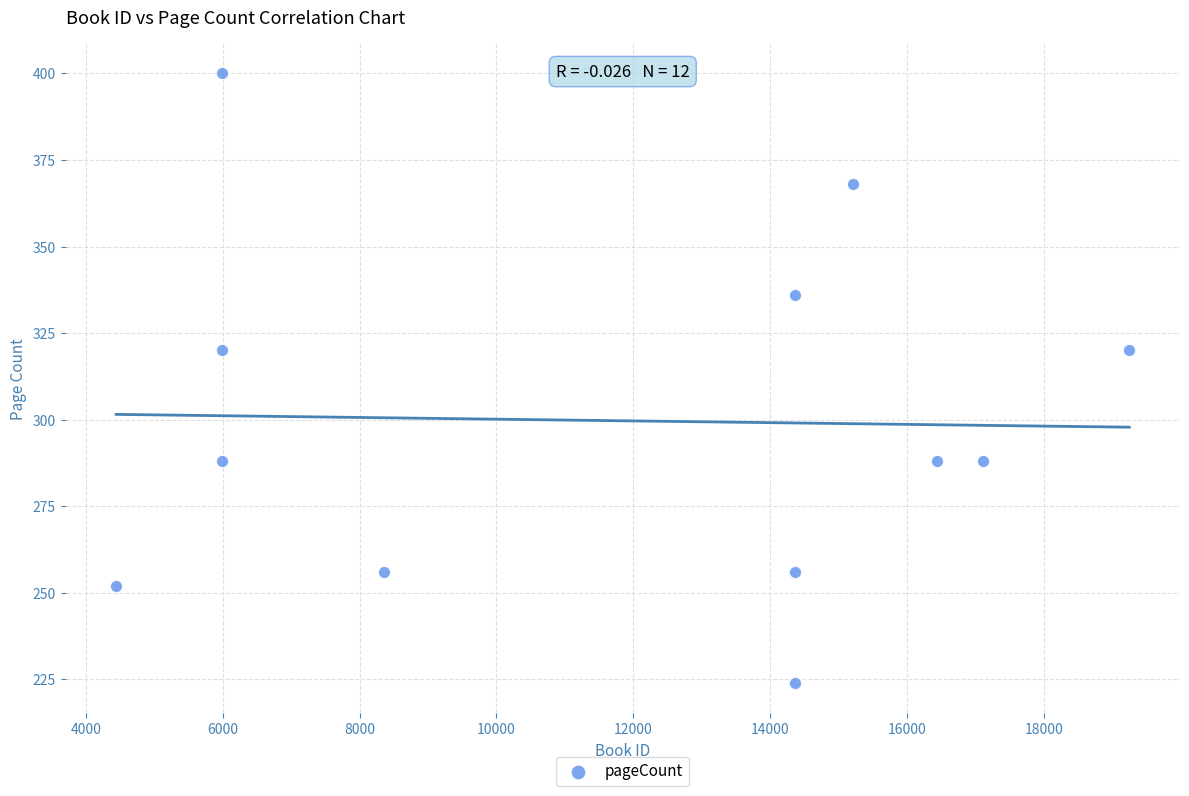

What is the average Y value?

300